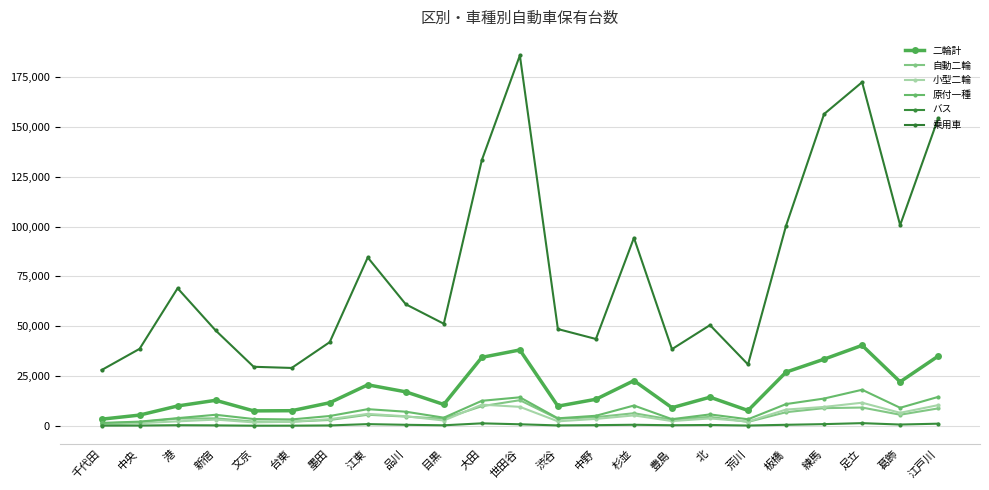

Reading left to right, what are all the values shown in this chart?

二輪計: 3295	5349	9932	12780	7458	7554	11555	20557	17028	10681	34349	38070	9830	13302	22657	9048	14343	7659	26934	33434	40376	22059	34974
自動二輪: 1165	1828	3596	3715	2091	2049	2884	5516	4594	3538	9811	12834	3477	4315	6286	3030	4465	1926	6802	8839	9142	5534	8709
小型二輪: 600	1270	2208	3080	1686	2019	3313	5959	4751	2619	10593	9490	2217	3439	5196	2347	3659	2128	8121	9449	11570	6497	10352
原付一種: 1420	2059	3814	5513	3373	3172	4885	8324	7049	4054	12522	14281	3733	5013	10153	3298	5693	3242	10881	13661	18073	9017	14483
バス: 61	94	268	188	26	41	156	814	470	223	1208	733	164	297	490	247	384	107	474	810	1304	601	1031
乗用車: 27955	38628	69059	47869	29615	29030	41990	84517	61015	51228	133421	186019	48564	43577	94380	38472	50541	30770	100487	156564	172568	100766	154411